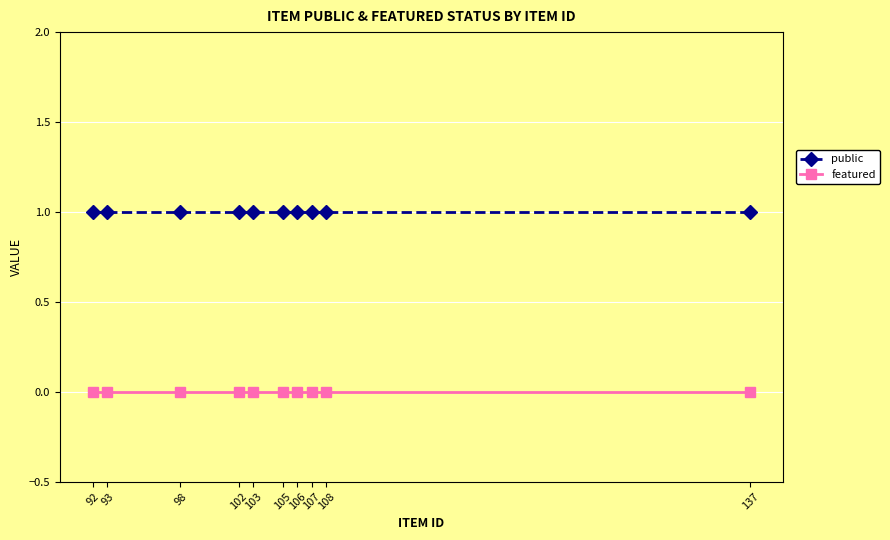

At which label does public reach its peak?

137